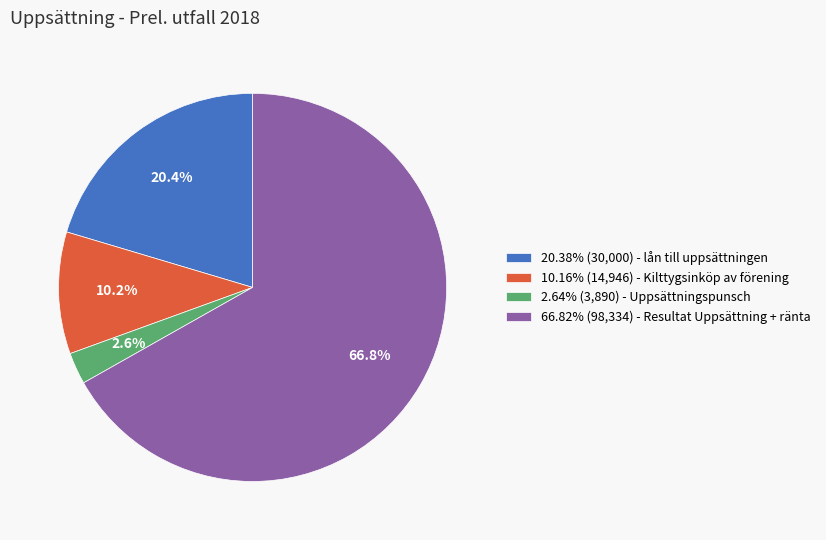

Is there any slice that represents more than half of the pie?

Yes